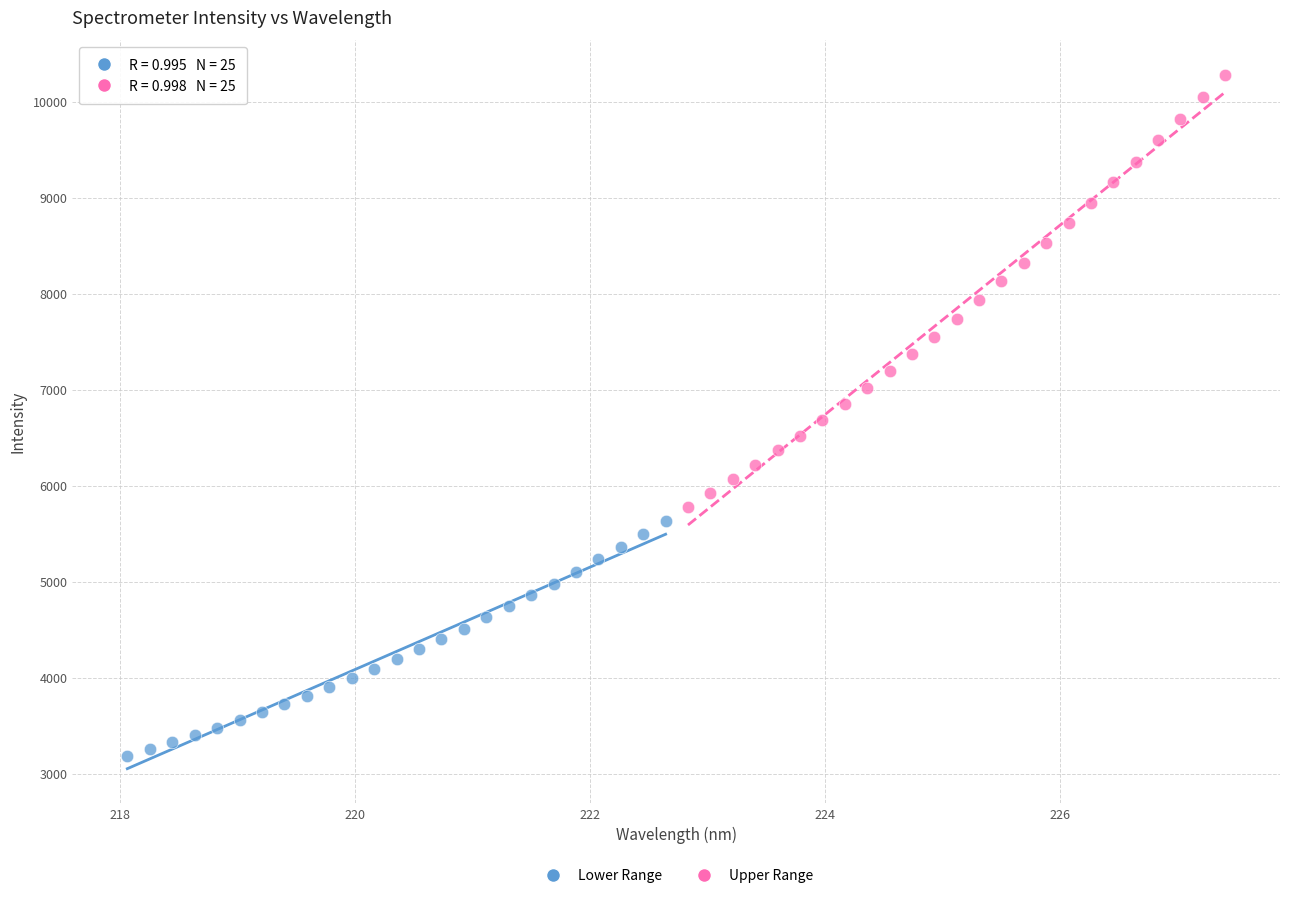

Which series reaches the minimum Y coordinate?

Lower Range